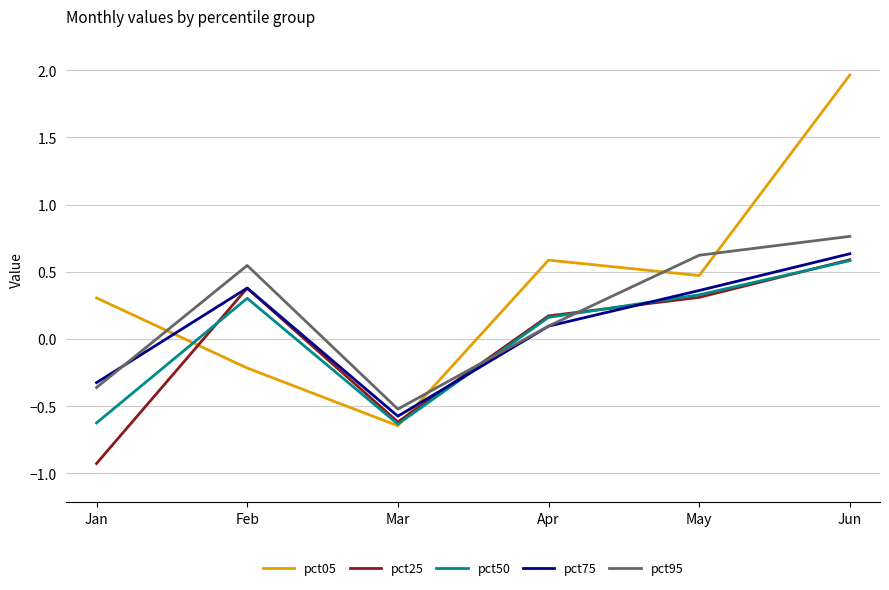

How many negative values does the pct95 series have?

2